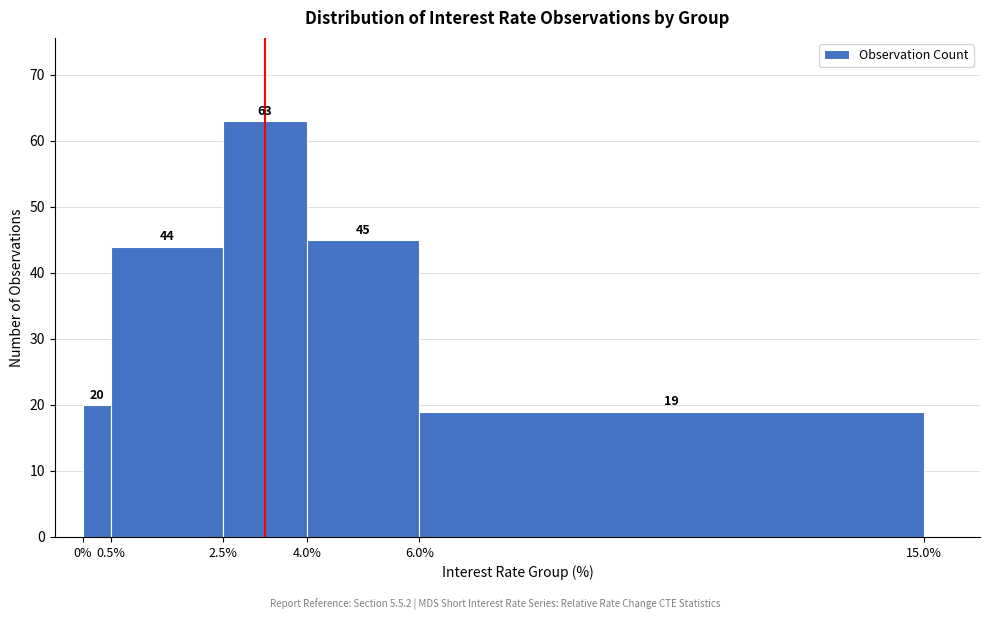

Reading left to right, list every bar in this chart as the range it spans on the x-axis followed by its height.

0% to 0.5%: 20
0.5% to 2.5%: 44
2.5% to 4.0%: 63
4.0% to 6.0%: 45
6.0% to 15.0%: 19